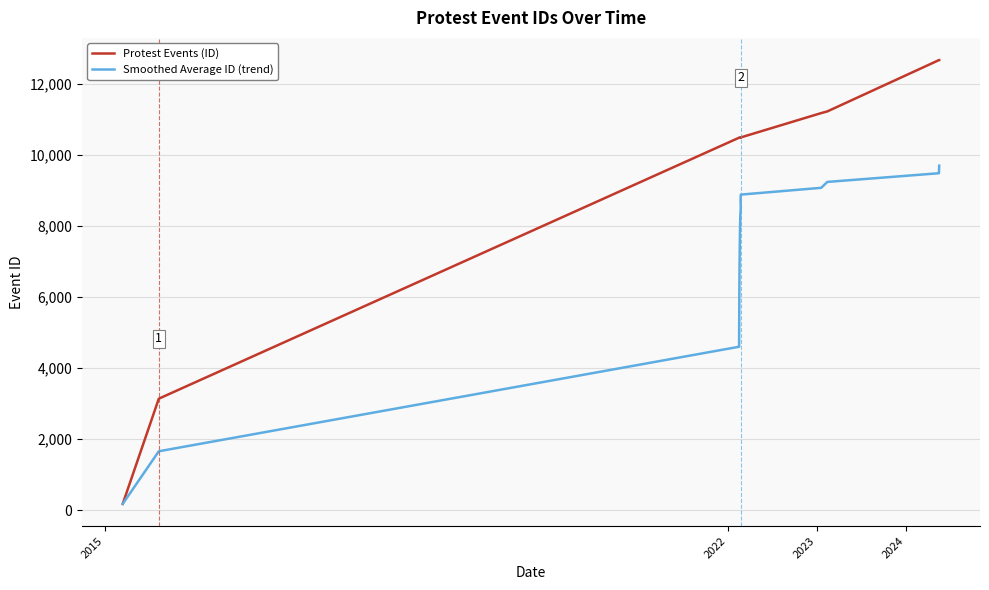

True or false: Smoothed Average ID (trend) and Protest Events (ID) intersect in this chart.

False